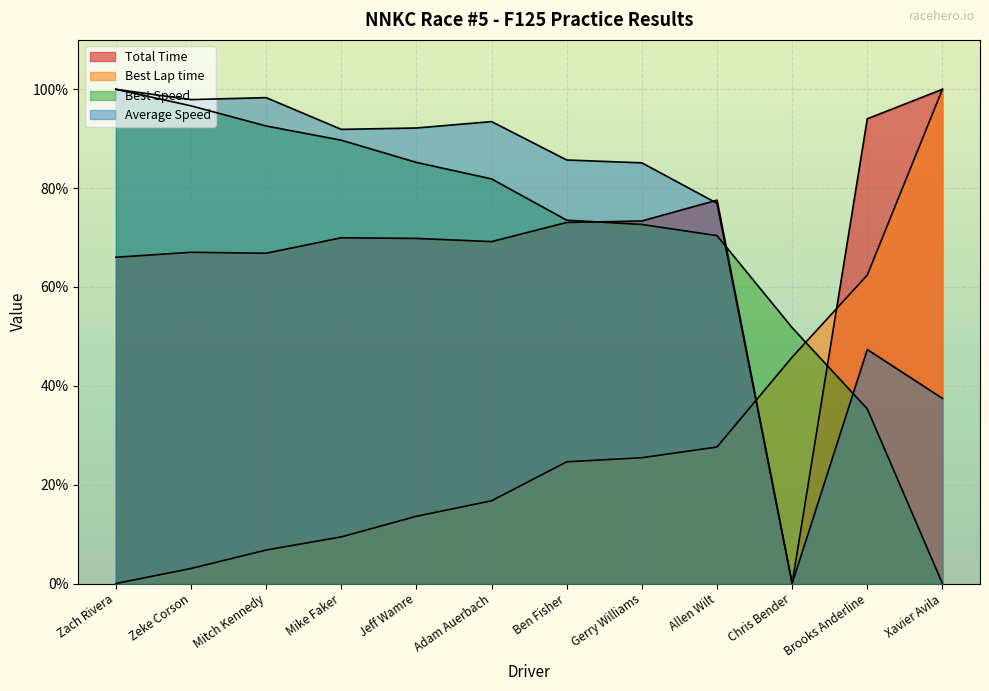

What is the value of the Total Time point at the 12th from the left?

100.0